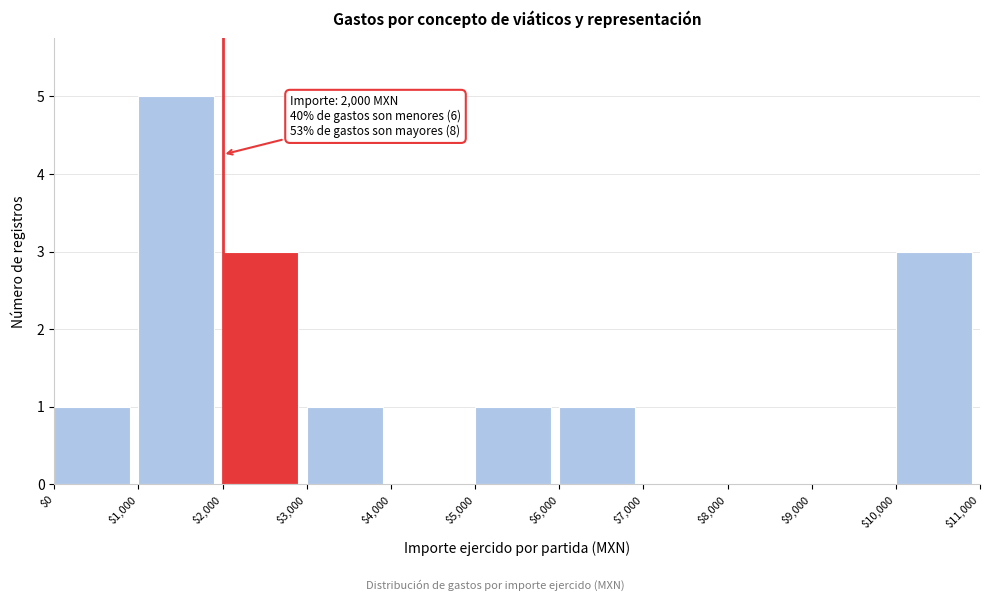

Over which range of the x-axis is the bar tallest?

$1,000 to $2,000